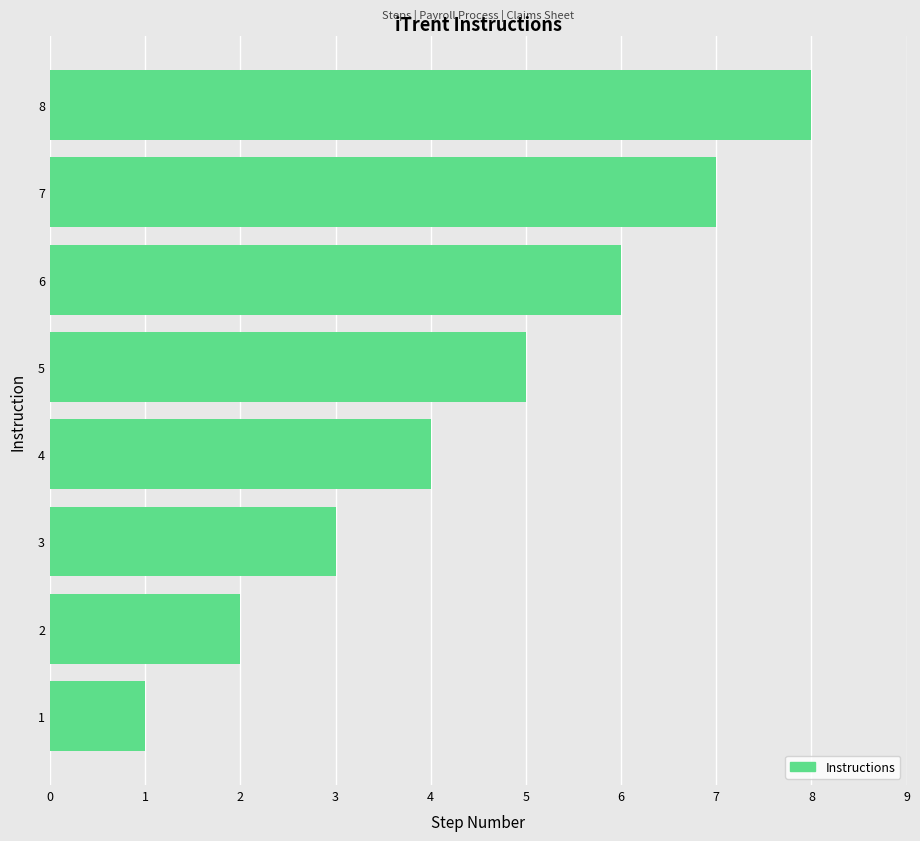

What is the sum of all values?

36